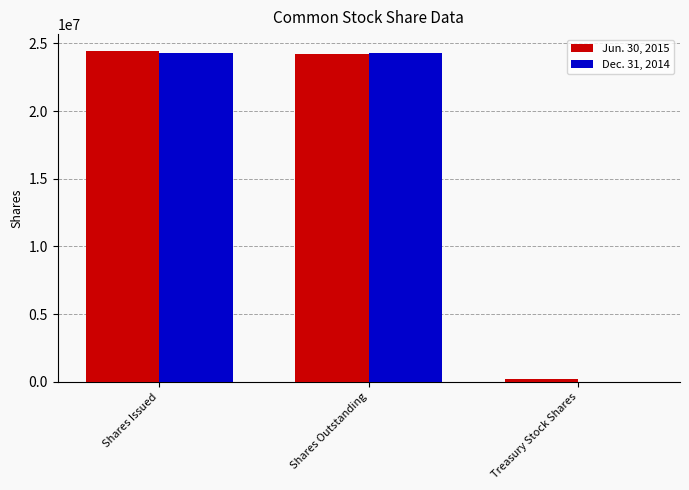

The value of Jun. 30, 2015 at Shares Outstanding is 24229882. True or false?

True